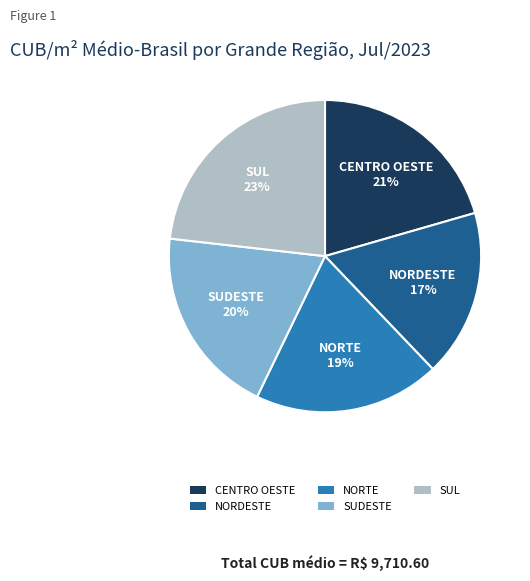

Between CENTRO OESTE and SUDESTE, which is larger?

CENTRO OESTE